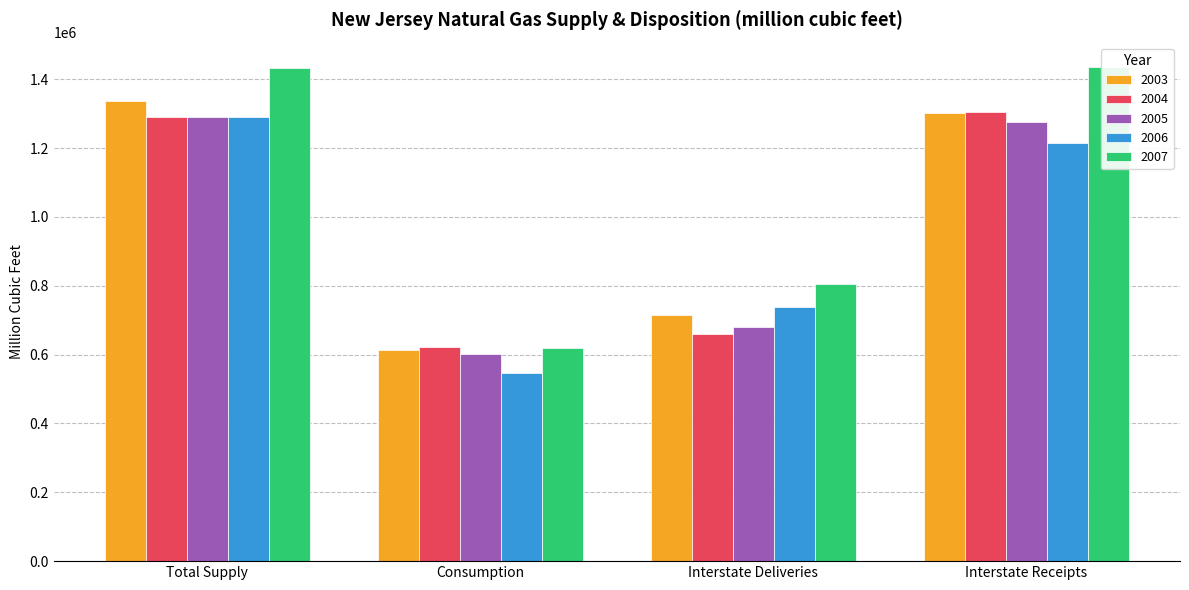

What is the greatest value displayed?

1434628